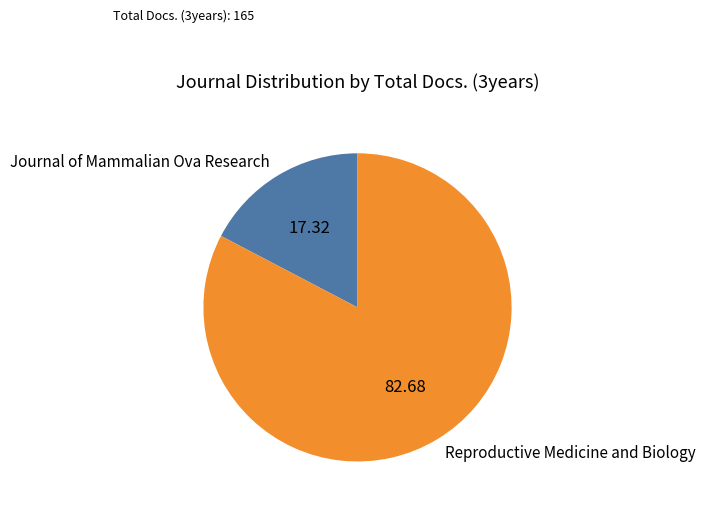

What is the smallest slice in the pie chart?

Journal of Mammalian Ova Research